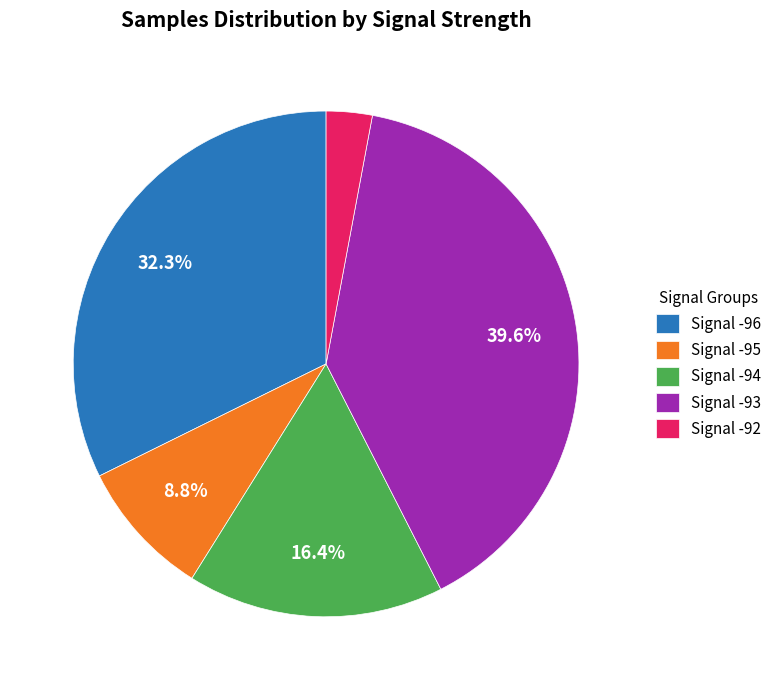

Which category has the smallest portion of the pie?

Signal -92